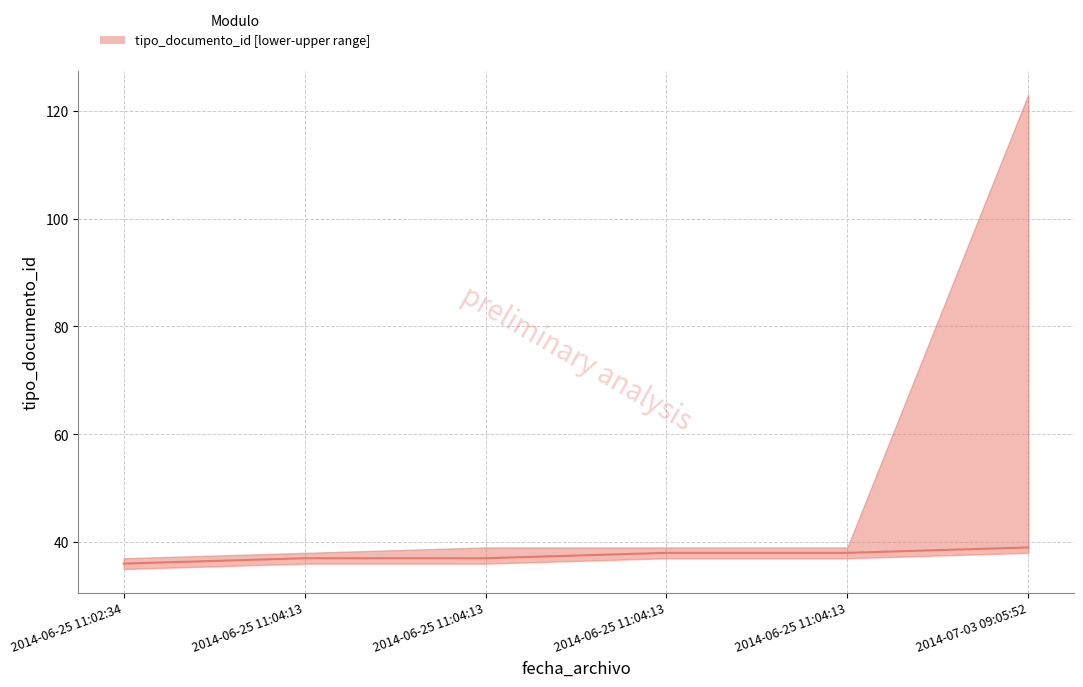

How many distinct data groups are displayed?

1